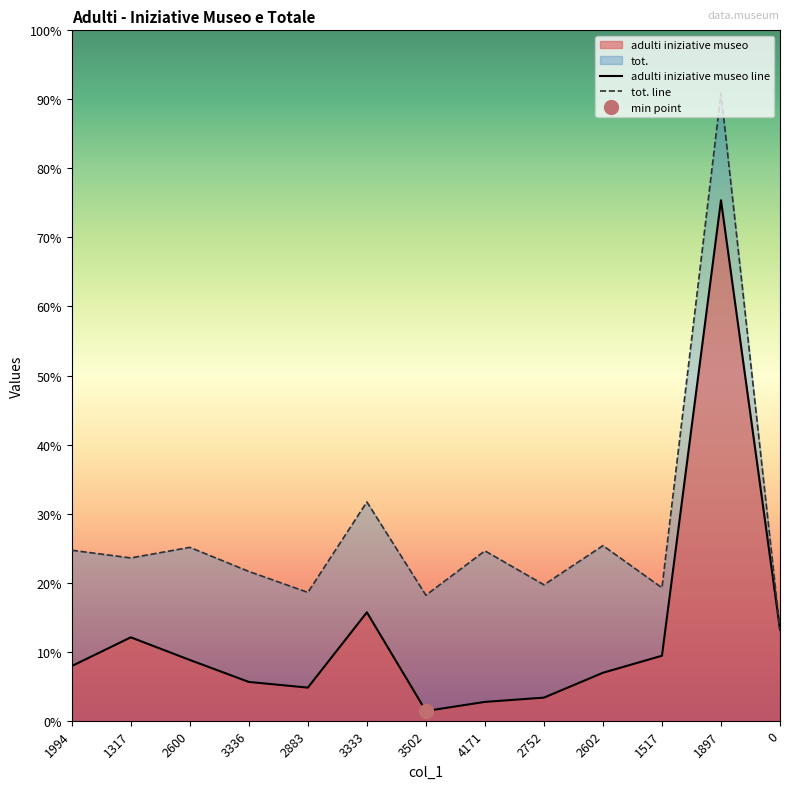

What is the label of the 5th point from the right?

2752